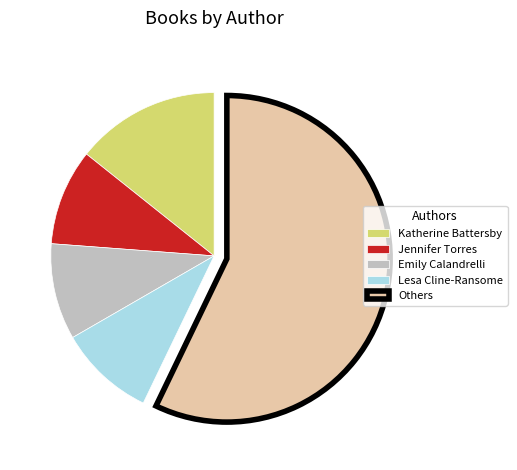

Which slice is the largest?

Others